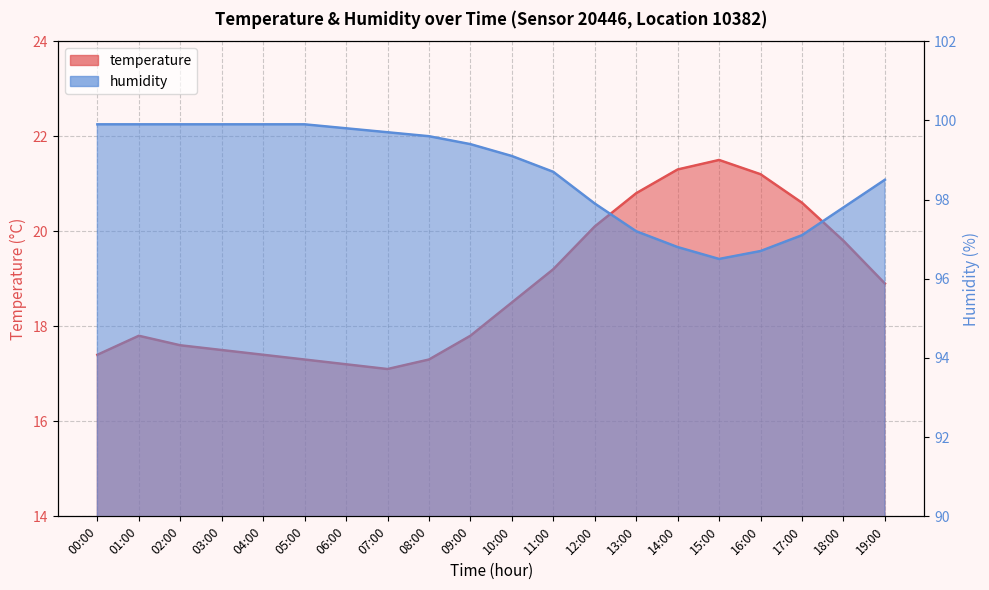

What is the total value across all series at 12:00?

118.0